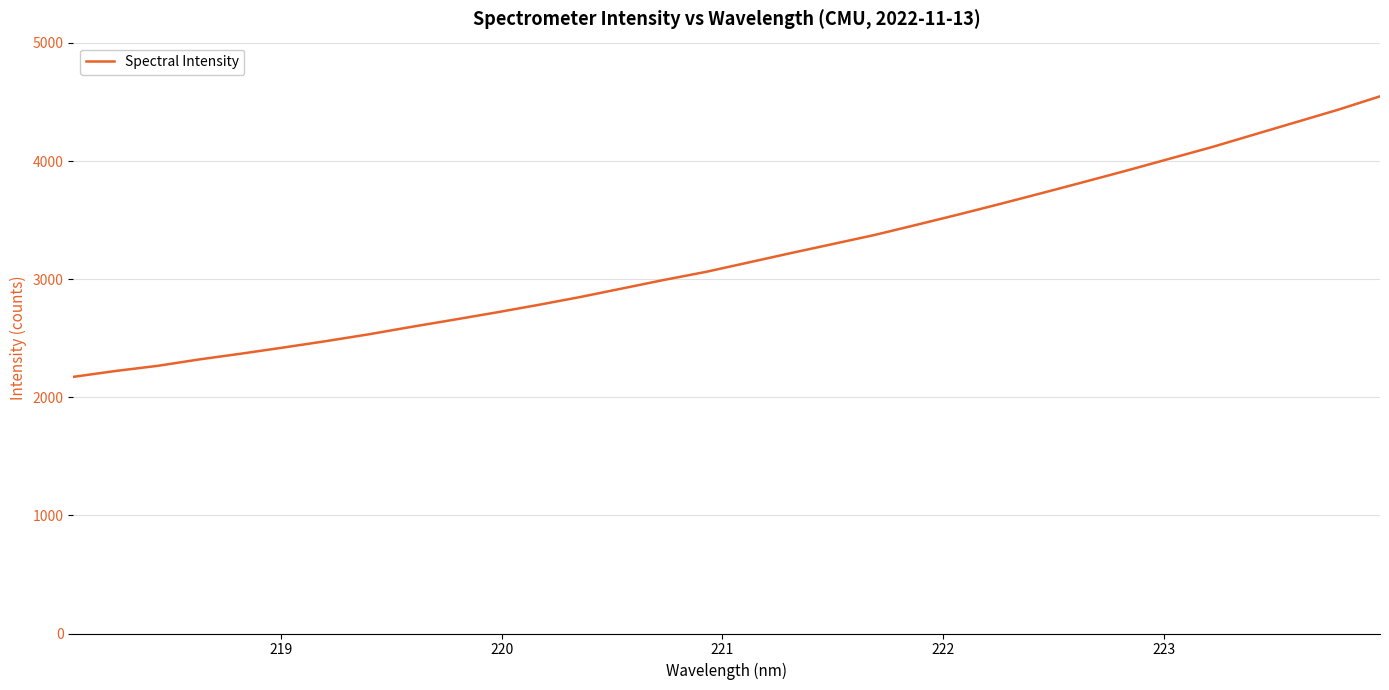

What is the difference between the maximum and minimum values?

2375.0